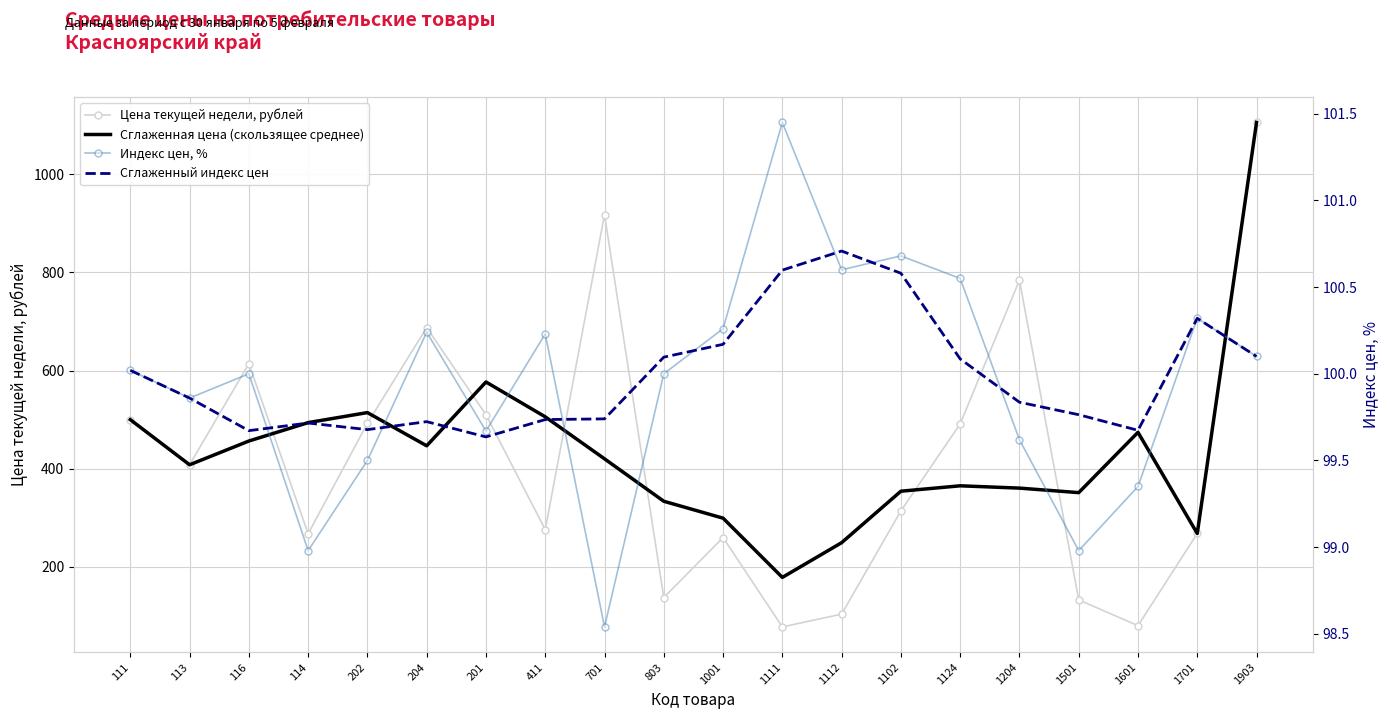

How many data points in Сглаженная цена (скользящее среднее) are above 420?

10